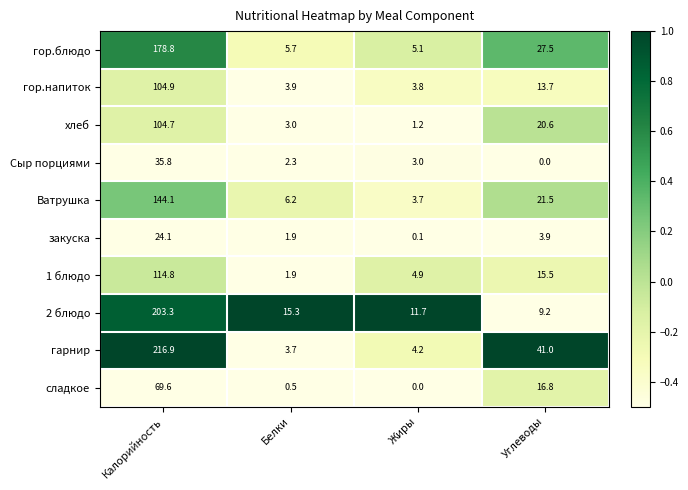

Rank the series at Углеводы from lowest to highest value.

Сыр порциями, закуска, 2 блюдо, гор.напиток, 1 блюдо, сладкое, хлеб, Ватрушка, гор.блюдо, гарнир